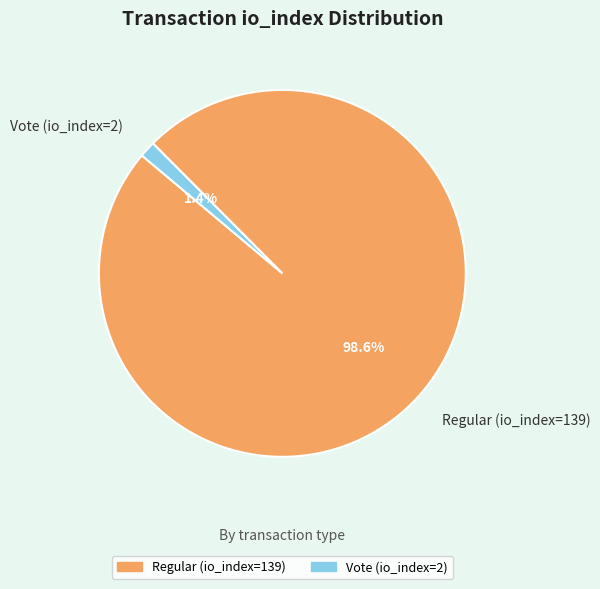

Is there any slice that represents more than half of the pie?

Yes